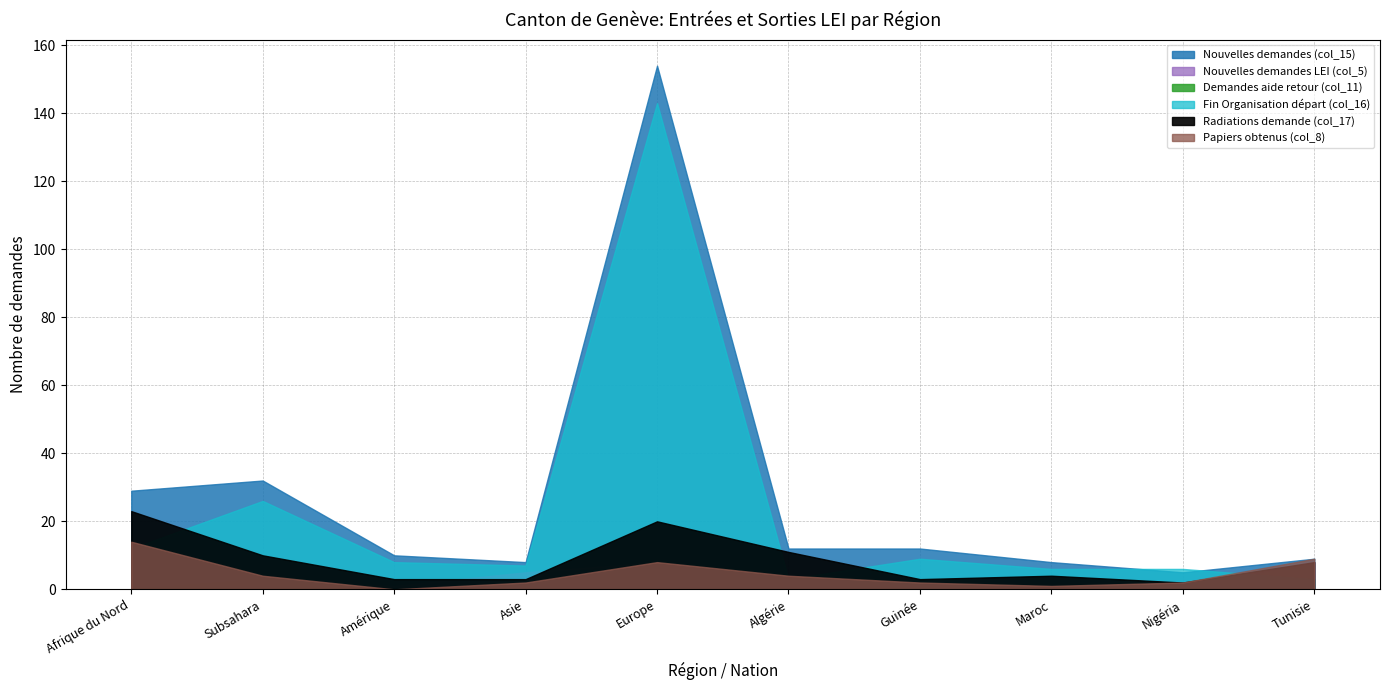

At Maroc, list the series in order from smallest to largest.

Demandes aide retour (col_11), Nouvelles demandes LEI (col_5), Papiers obtenus (col_8), Radiations demande (col_17), Fin Organisation départ (col_16), Nouvelles demandes (col_15)